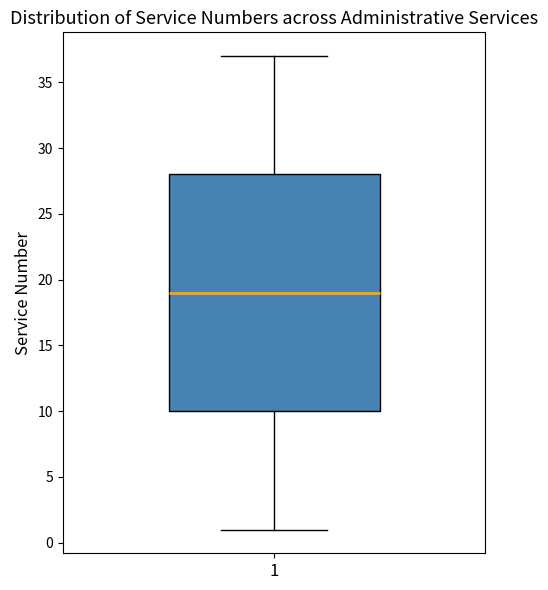

Read this box plot against the y-axis: the position of the median line, the range covered by the box, and the ends of both whiskers. The values are not printed on the chart, so give them approximately, as read against the axis.

median 19, box 10 to 28, whiskers 1 to 37